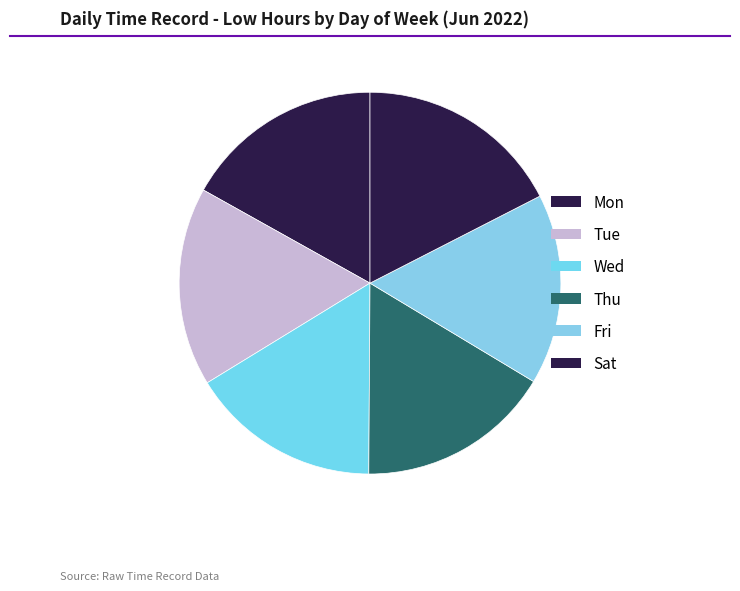

Which category has the biggest portion of the pie?

Sat